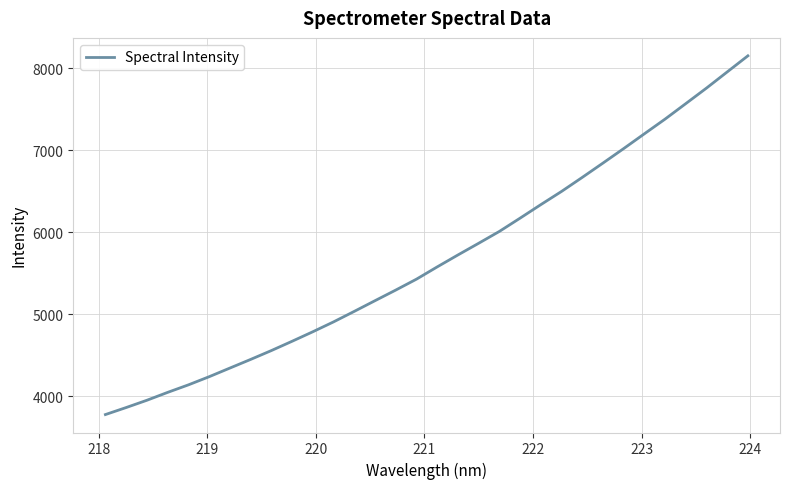

What is the smallest value displayed?

3778.6